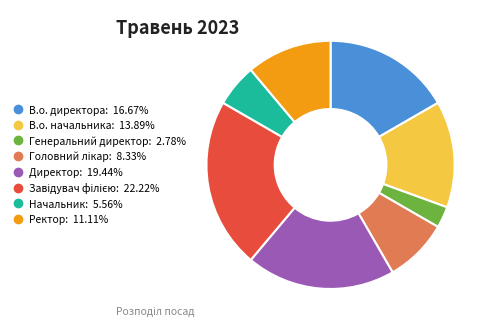

Is there a majority slice in this chart?

No